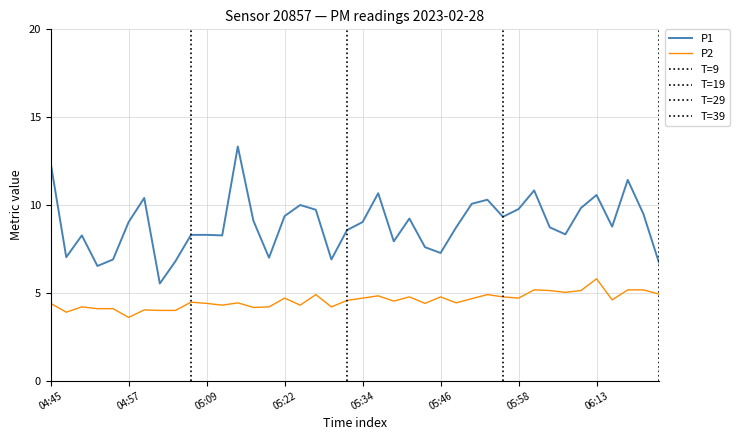

Is the value of P1 at 05:26 greater than the value of P2 at 04:52?

Yes